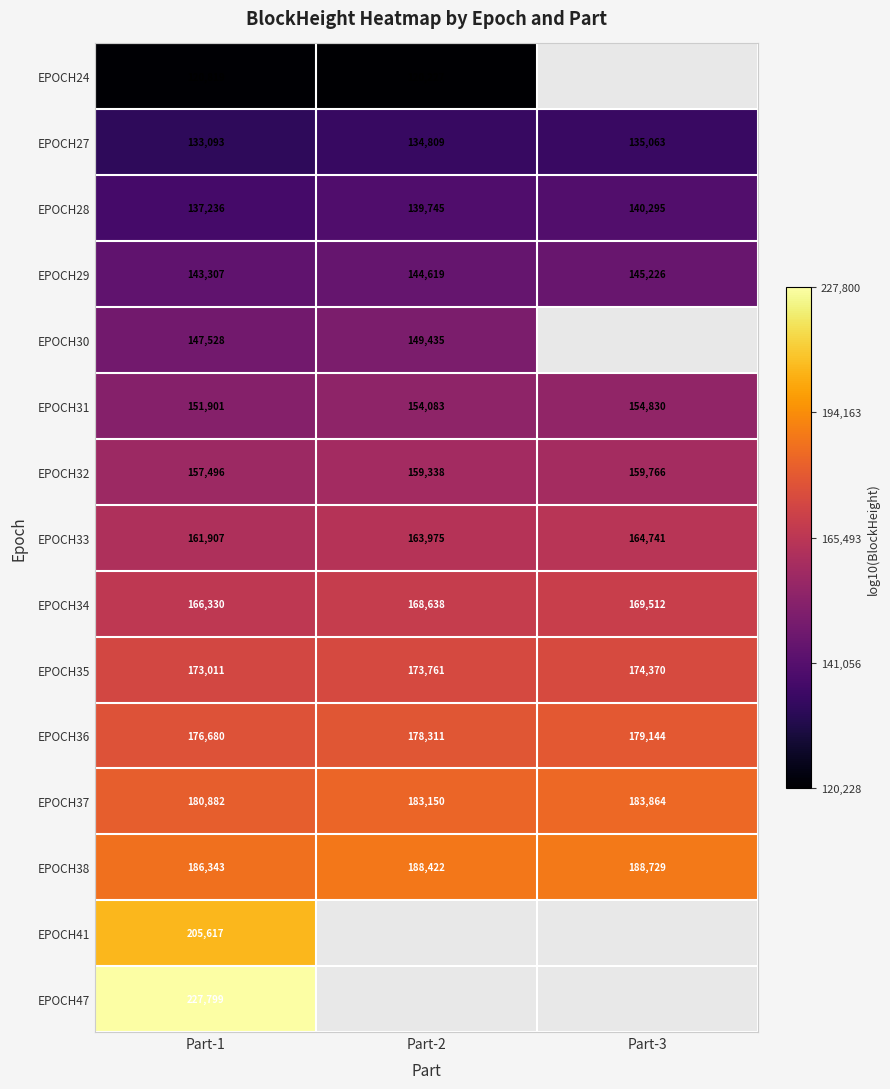

What is the smallest value displayed?

5.1